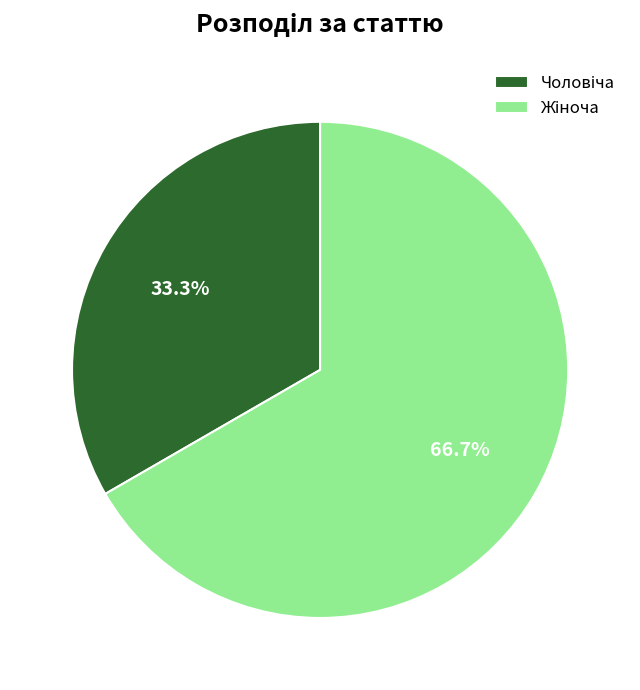

How many slices are in this pie chart?

2